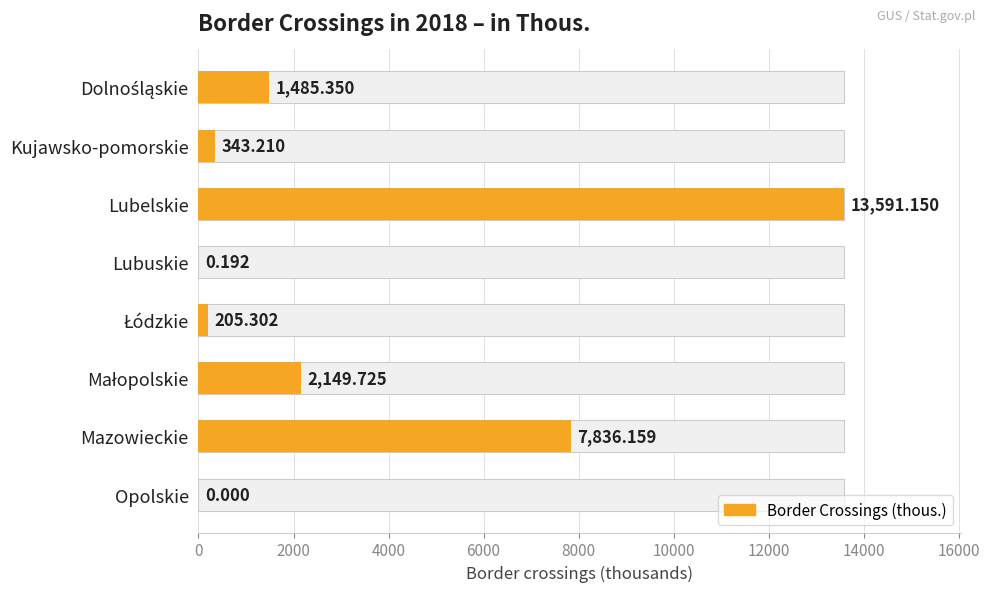

What is the difference between the maximum and second lowest values?

13591.0